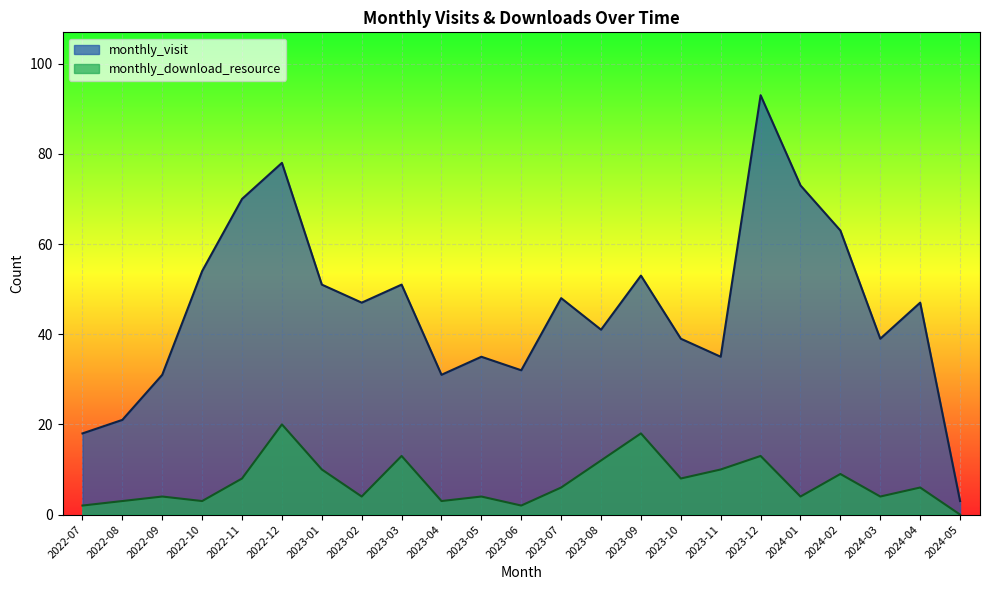

At which label does monthly_visit first exceed 47?

2022-10